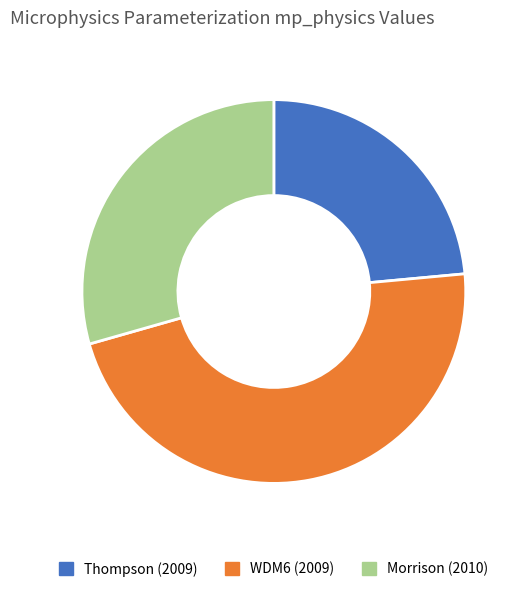

Which slice is the smallest?

Thompson (2009)